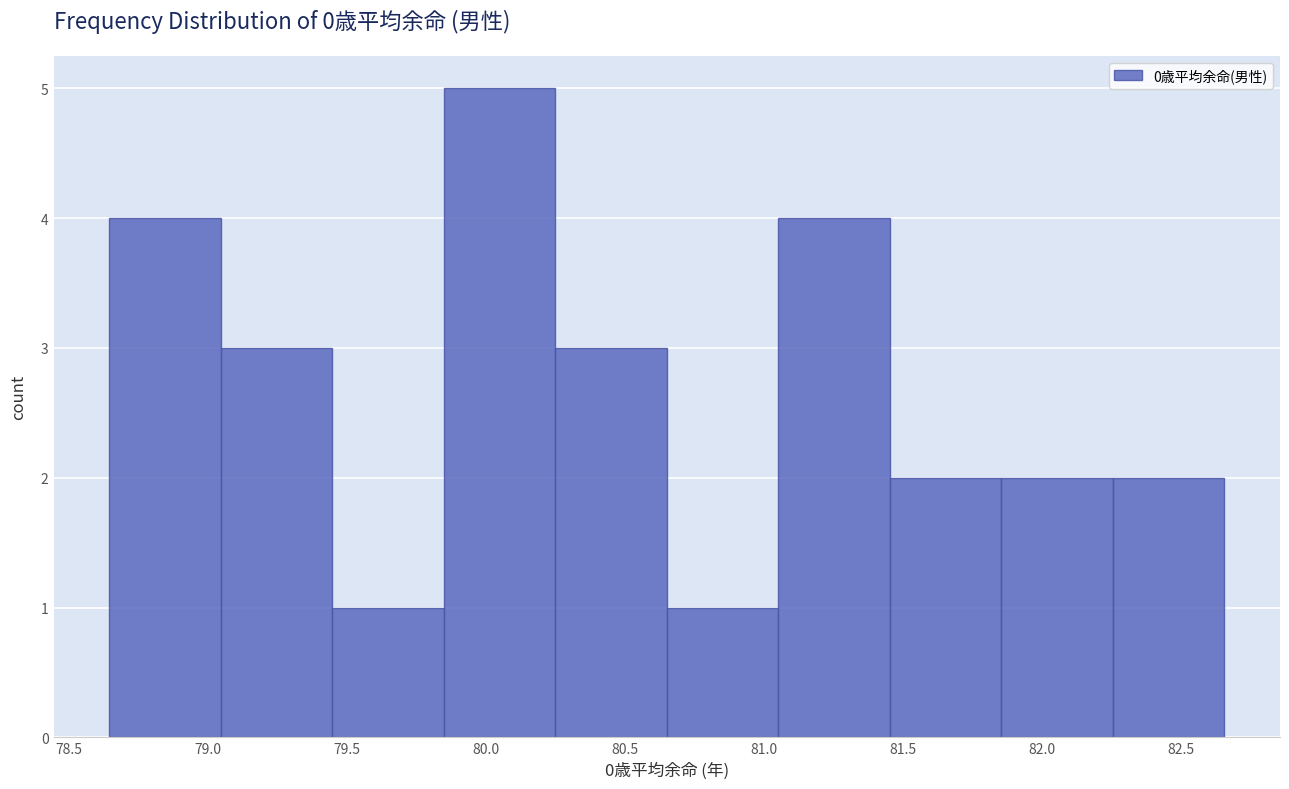

Over which range of the x-axis is the bar tallest?

79.85 to 80.25